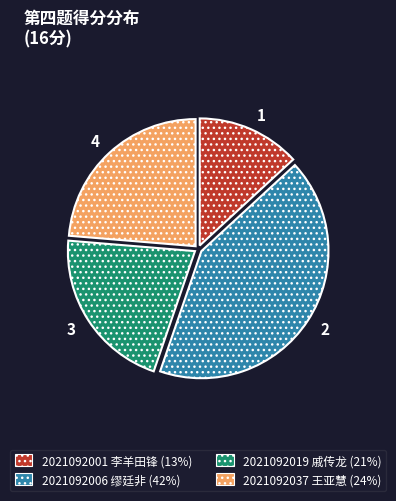

Which has a higher value, 2021092006 缪廷非 (42%) or 2021092001 李羊田锋 (13%)?

2021092006 缪廷非 (42%)